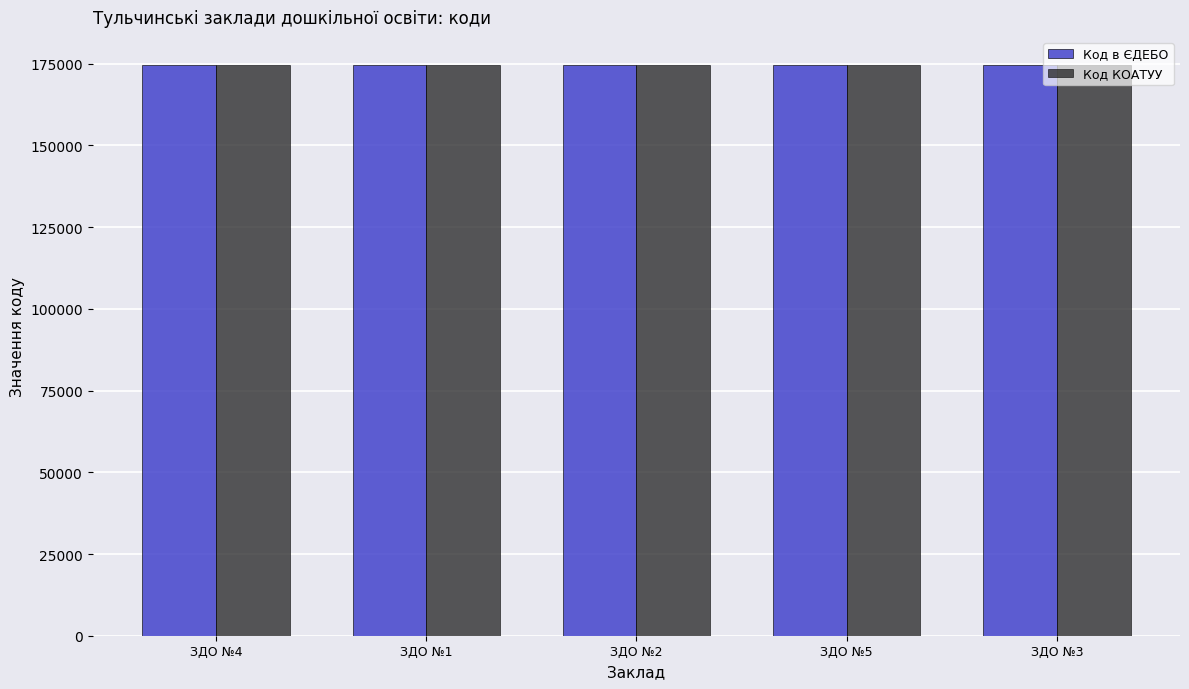

What is the minimum value shown in the chart?

174500